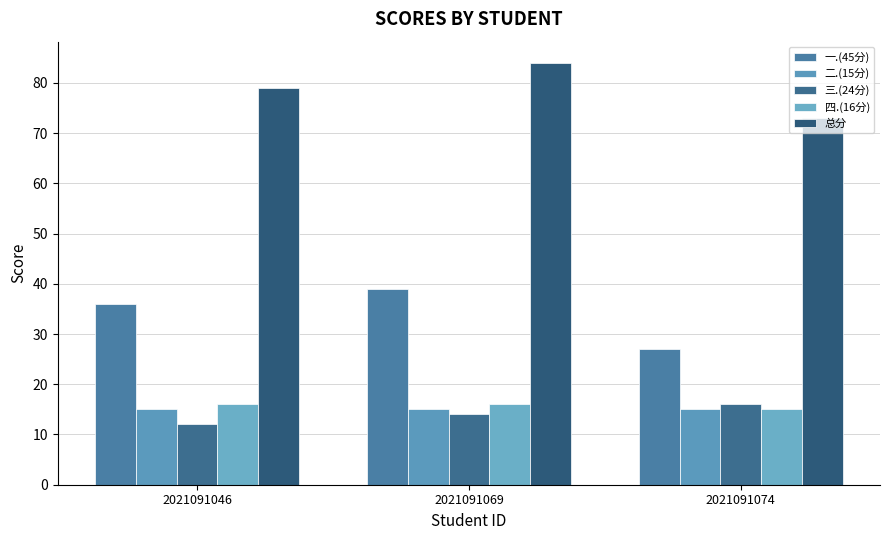

What is the difference between the maximum and minimum values in the 三.(24分) series?

4